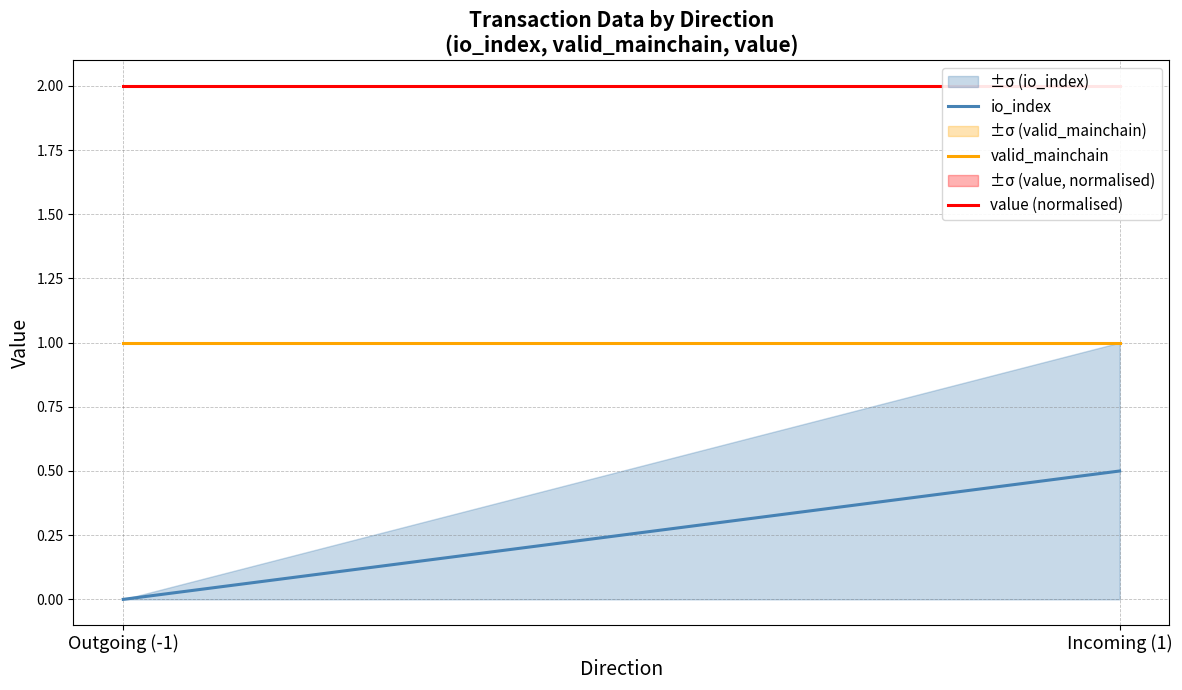

Reading left to right, list all the values displayed in this chart.

io_index: 0.0	0.5
valid_mainchain: 1.0	1.0
value (normalised): 2.0	2.0